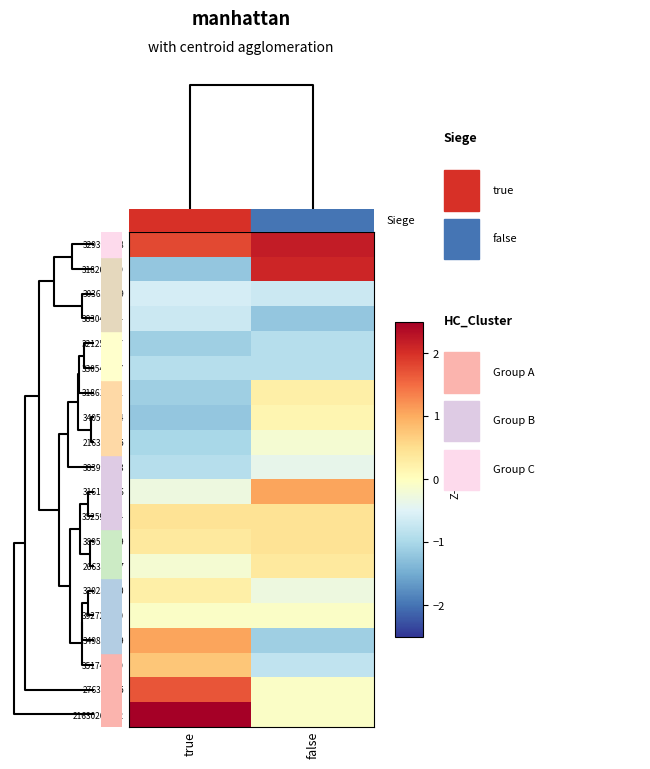

Which series has the largest total across all categories?

329398358